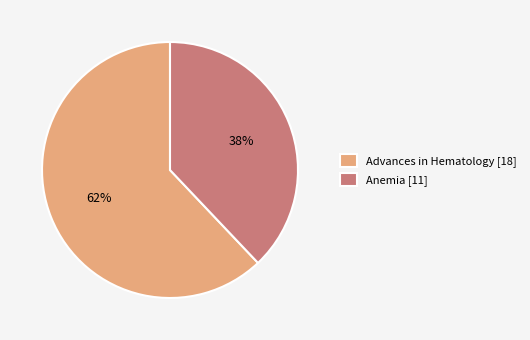

Is there a majority slice in this chart?

Yes